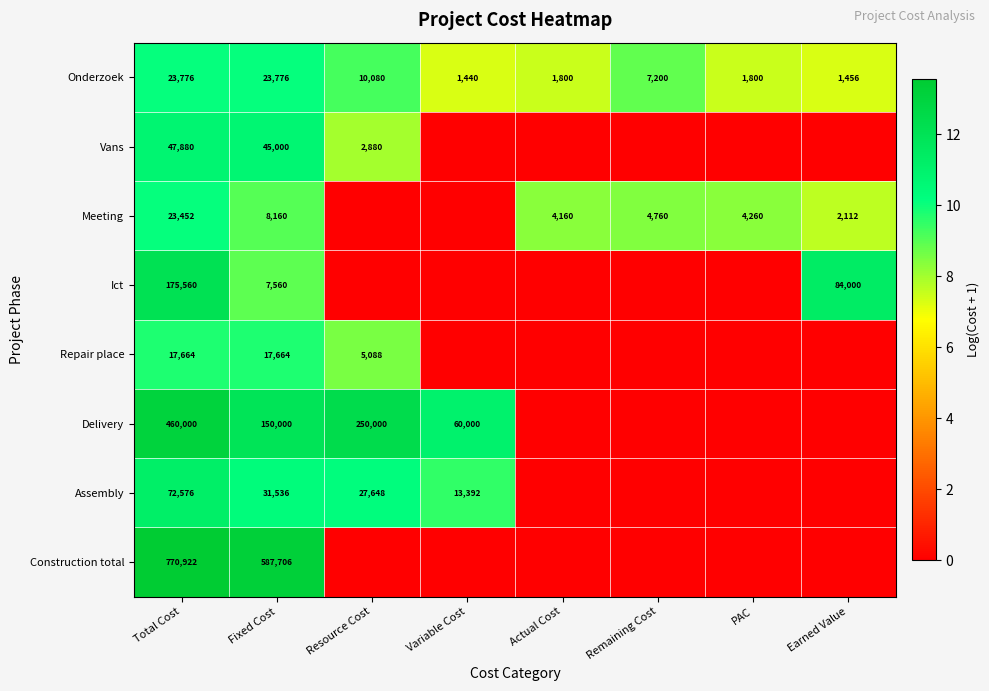

At which label does Onderzoek first exceed 7200?

Total Cost